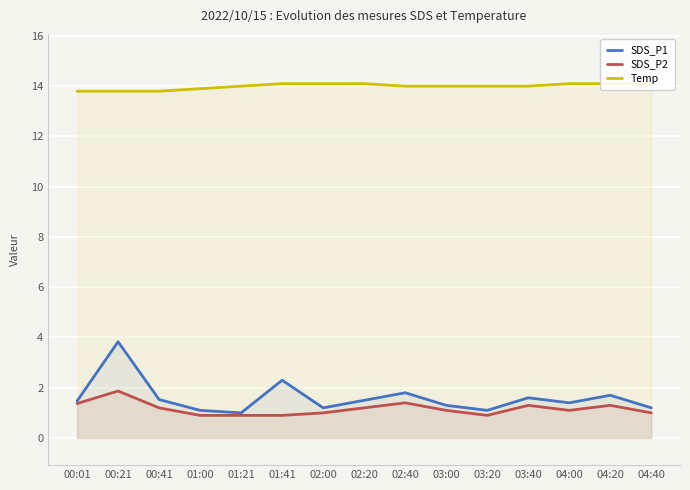

Reading left to right, what are all the values shown in this chart?

SDS_P1: 1.5	3.8	1.5	1.1	1.0	2.3	1.2	1.5	1.8	1.3	1.1	1.6	1.4	1.7	1.2
SDS_P2: 1.4	1.9	1.2	0.9	0.9	0.9	1.0	1.2	1.4	1.1	0.9	1.3	1.1	1.3	1.0
Temp: 13.8	13.8	13.8	13.9	14.0	14.1	14.1	14.1	14.0	14.0	14.0	14.0	14.1	14.1	14.1